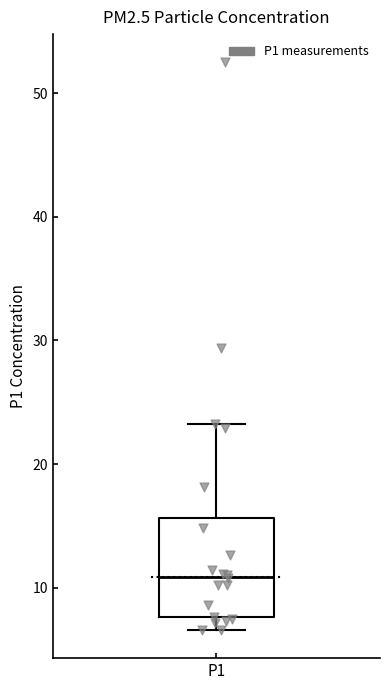

Transcribe this box plot: give where the median line is, the range the box spans, and where the two whiskers end, as read against the y-axis. The values are not printed on the chart, so give them approximately, as read against the axis.

median 11, box 8 to 16, whiskers 7 to 23